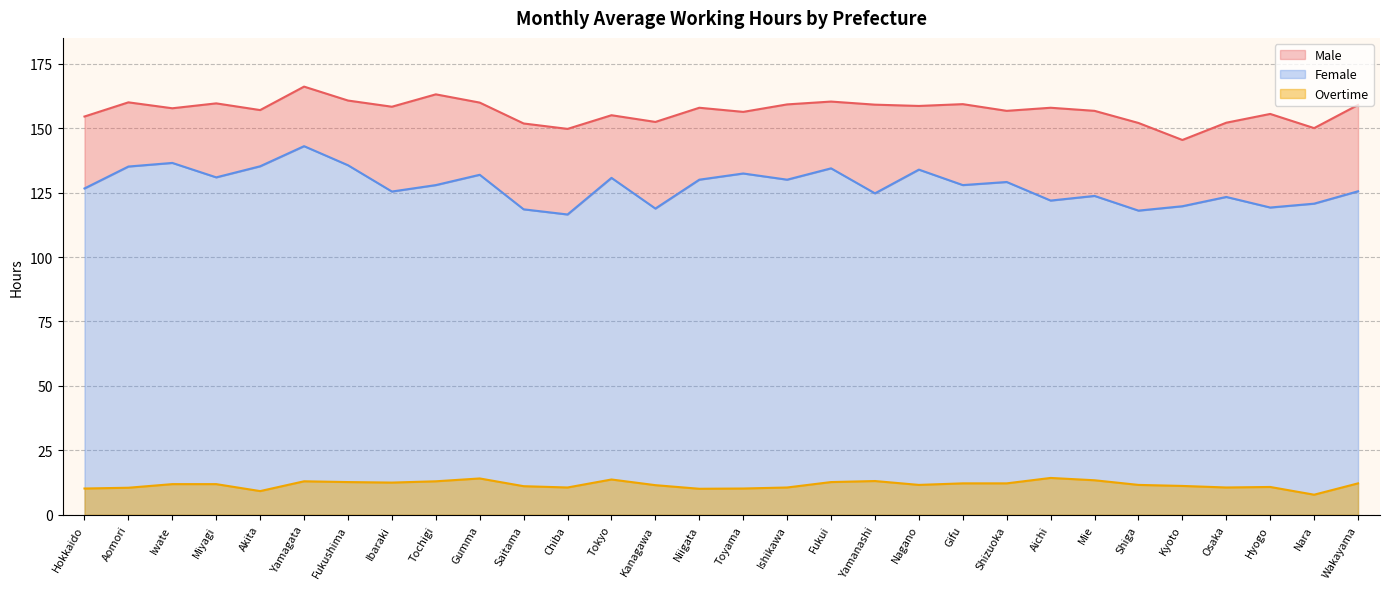

True or false: Male and Overtime intersect in this chart.

False